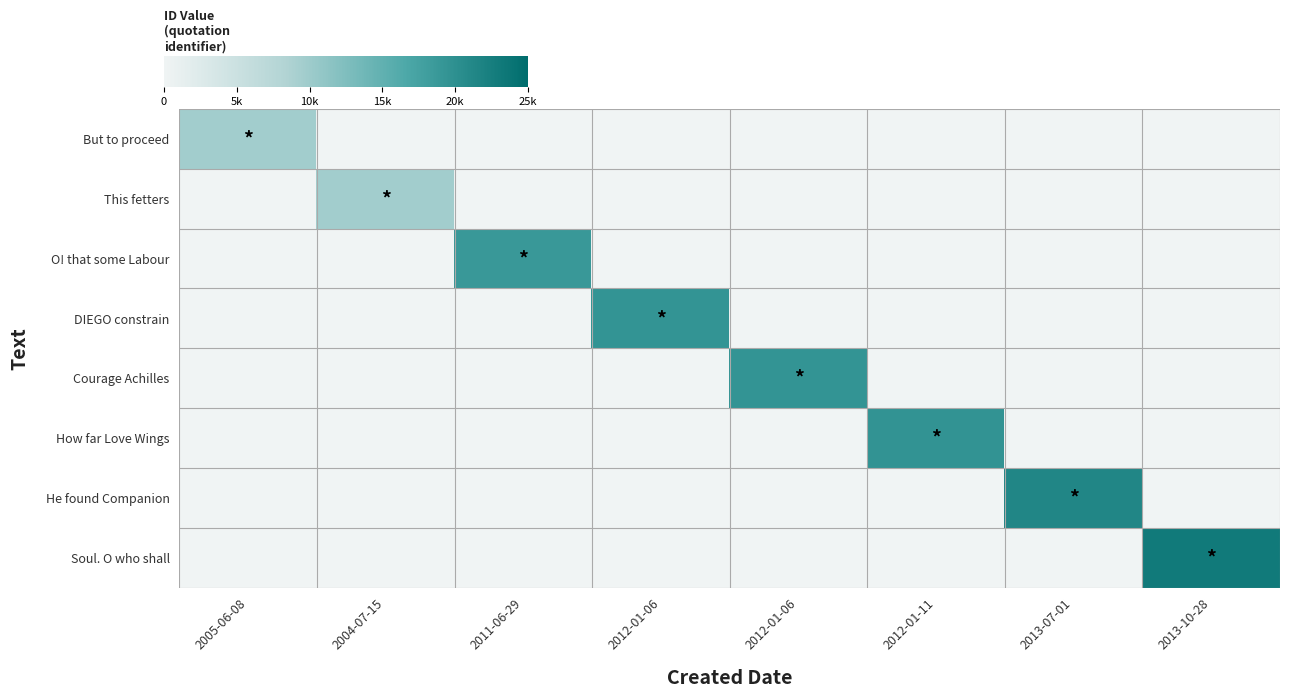

Reading left to right, extract all data points from this chart.

But to proceed: 2005-06-08=9638	2004-07-15=0	2011-06-29=0	2012-01-06=0	2012-01-06=0	2012-01-11=0	2013-07-01=0	2013-10-28=0
This fetters: 2005-06-08=0	2004-07-15=9666	2011-06-29=0	2012-01-06=0	2012-01-06=0	2012-01-11=0	2013-07-01=0	2013-10-28=0
O! that some Labour: 2005-06-08=0	2004-07-15=0	2011-06-29=18840	2012-01-06=0	2012-01-06=0	2012-01-11=0	2013-07-01=0	2013-10-28=0
DIEGO constrain: 2005-06-08=0	2004-07-15=0	2011-06-29=0	2012-01-06=19383	2012-01-06=0	2012-01-11=0	2013-07-01=0	2013-10-28=0
Courage Achilles: 2005-06-08=0	2004-07-15=0	2011-06-29=0	2012-01-06=0	2012-01-06=19394	2012-01-11=0	2013-07-01=0	2013-10-28=0
How far Love Wings: 2005-06-08=0	2004-07-15=0	2011-06-29=0	2012-01-06=0	2012-01-06=0	2012-01-11=19444	2013-07-01=0	2013-10-28=0
He found Companion: 2005-06-08=0	2004-07-15=0	2011-06-29=0	2012-01-06=0	2012-01-06=0	2012-01-11=0	2013-07-01=21349	2013-10-28=0
Soul. O who shall: 2005-06-08=0	2004-07-15=0	2011-06-29=0	2012-01-06=0	2012-01-06=0	2012-01-11=0	2013-07-01=0	2013-10-28=23091